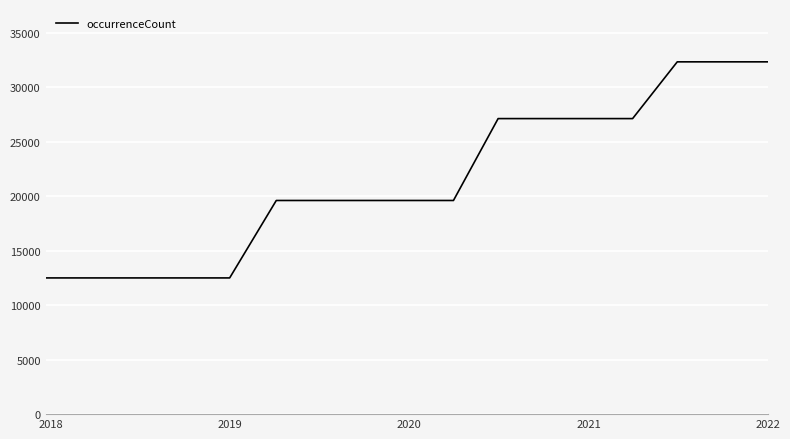

What is the smallest value displayed?

12508